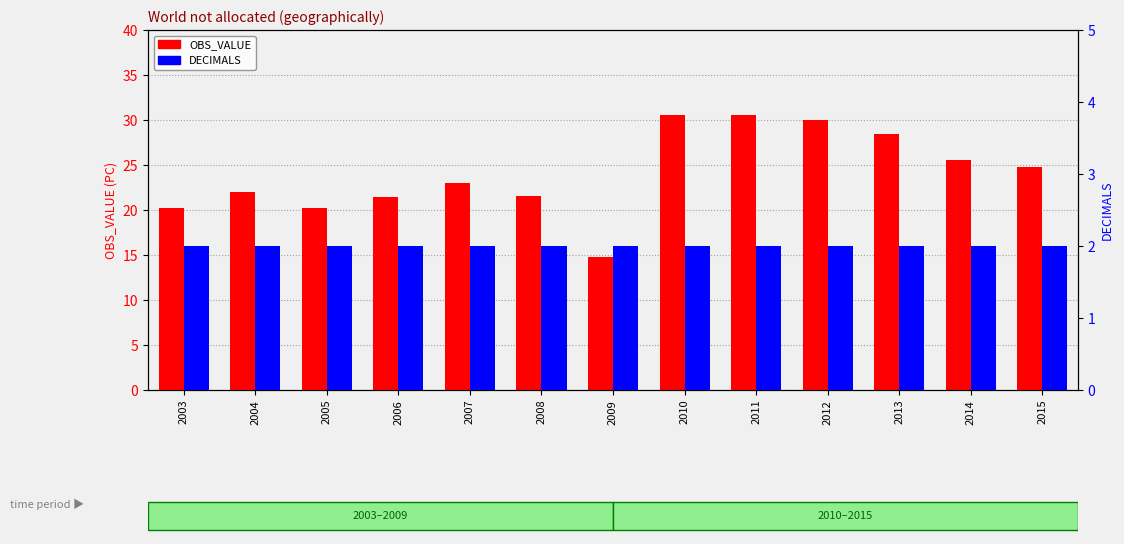

Reading left to right, extract all data points from this chart.

OBS_VALUE: 2003=20.3	2004=22.0	2005=20.2	2006=21.5	2007=23.0	2008=21.6	2009=14.8	2010=30.5	2011=30.5	2012=30.0	2013=28.4	2014=25.5	2015=24.8
DECIMALS: 2003=2.0	2004=2.0	2005=2.0	2006=2.0	2007=2.0	2008=2.0	2009=2.0	2010=2.0	2011=2.0	2012=2.0	2013=2.0	2014=2.0	2015=2.0